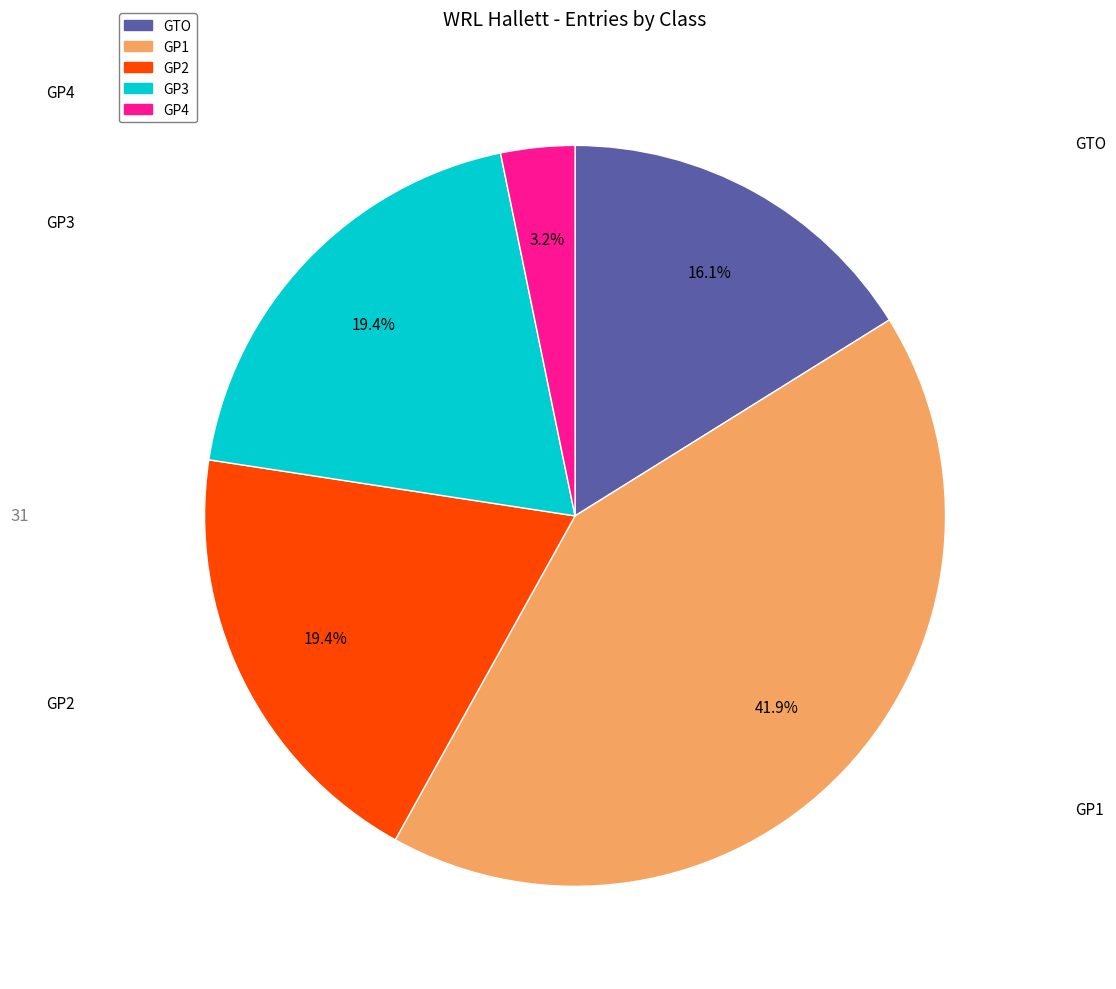

How much of the chart is everything except GTO?

83.9%